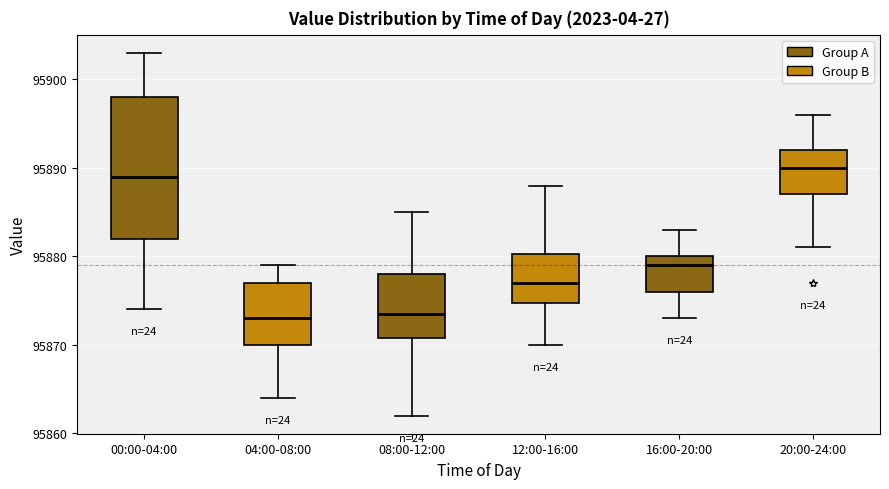

Where does the lower whisker of the box for 08:00-12:00 end on the y-axis? The values are not printed on the chart, so give them approximately, as read against the axis.

95862